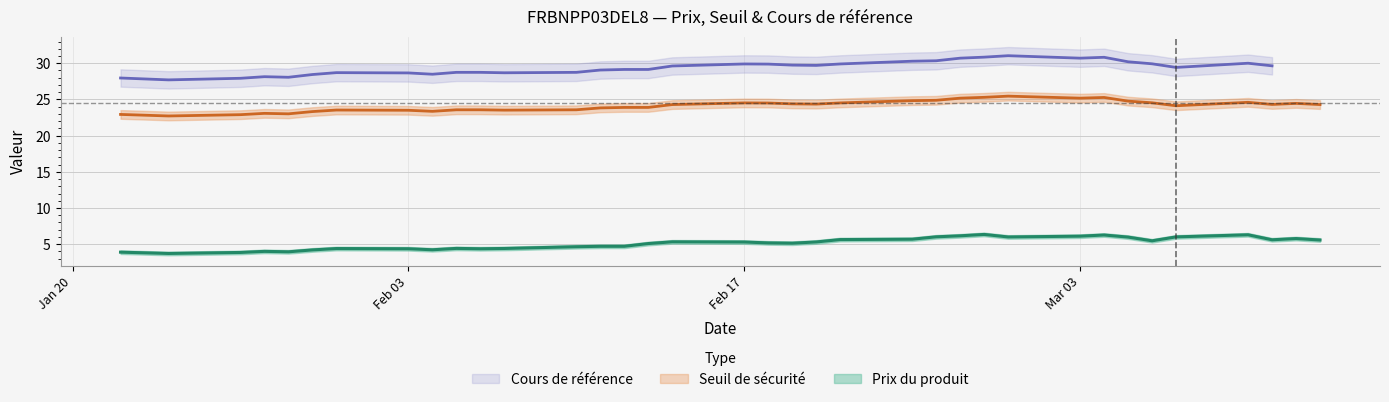

List the labels in order of Seuil de sécurité value, largest first.

2025-02-28, 2025-02-27, 2025-03-04, 2025-02-26, 2025-03-03, 2025-02-25, 2025-02-24, 2025-03-05, 2025-03-10, 2025-03-06, 2025-02-17, 2025-02-21, 2025-02-18, 2025-03-12, 2025-02-19, 2025-02-20, 2025-03-11, 2025-02-14, 2025-03-13, 2025-03-07, 2025-02-12, 2025-02-13, 2025-02-11, 2025-02-05, 2025-02-06, 2025-02-10, 2025-01-31, 2025-02-07, 2025-02-03, 2025-02-04, 2025-01-30, 2025-01-28, 2025-01-29, 2025-01-22, 2025-01-27, 2025-01-24